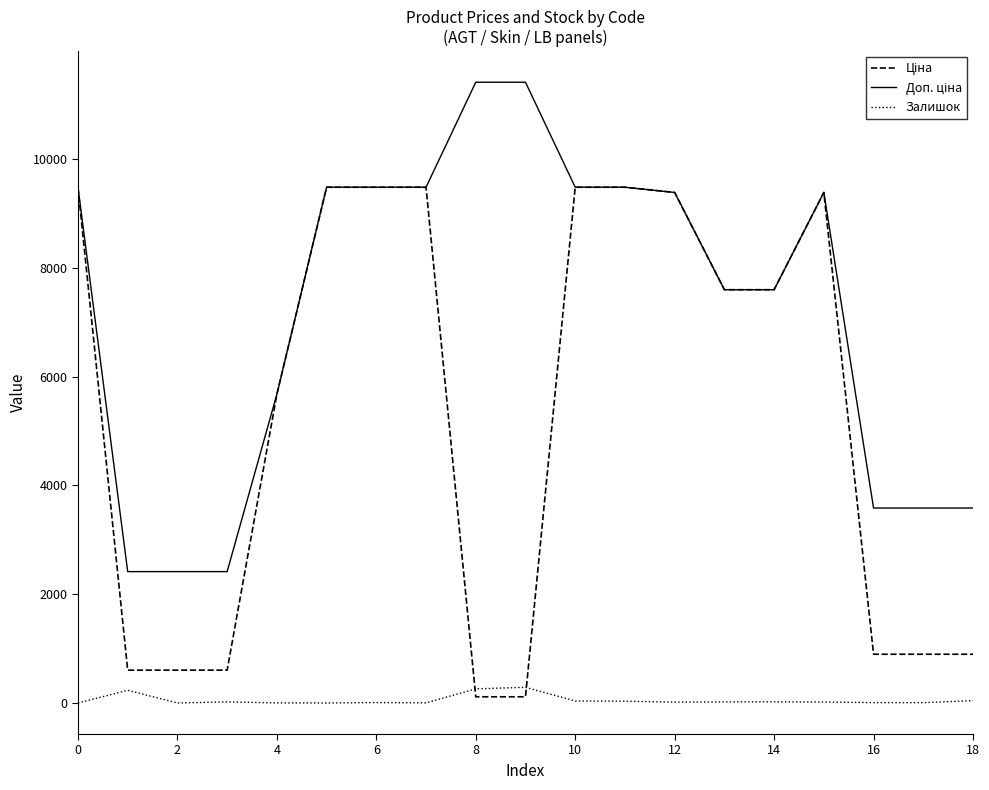

Reading left to right, what are all the values shown in this chart?

Ціна: 9480.1	603.7	603.7	603.7	5673.8	9480.1	9480.1	9480.1	114.1	114.1	9480.1	9480.1	9384.0	7596.5	7596.5	9384.0	895.9	895.9	895.9
Доп. ціна: 9480.1	2414.8	2414.8	2414.8	5673.8	9480.1	9480.1	9480.1	11410.0	11410.0	9480.1	9480.1	9384.0	7596.5	7596.5	9384.0	3583.6	3583.6	3583.6
Залишок: 0.0	233.0	0.0	21.0	2.0	0.0	8.0	2.0	260.0	288.0	37.0	33.0	16.0	20.0	21.0	18.0	7.0	6.0	43.0